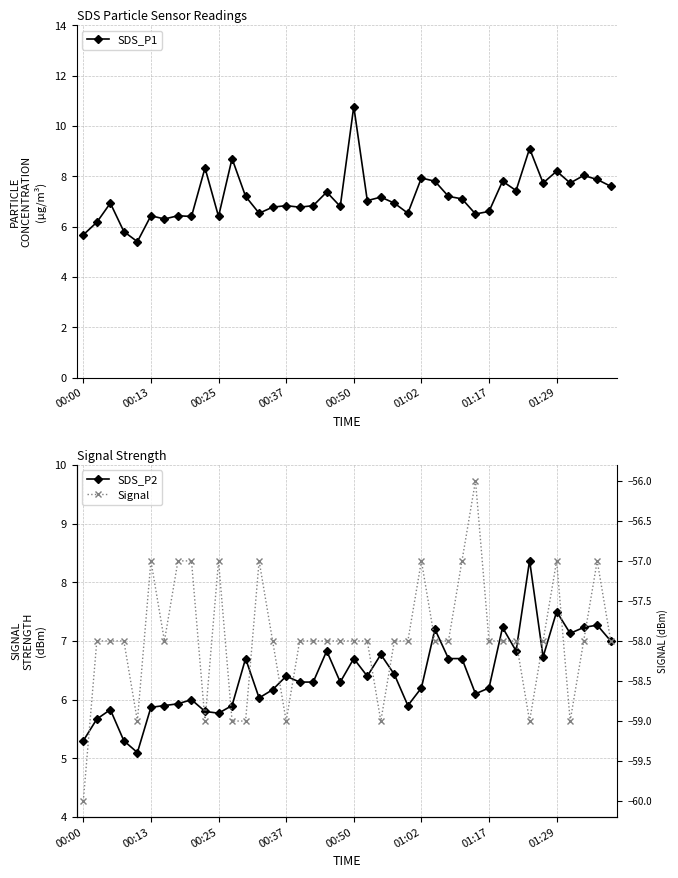

In SDS_P1, how many points are higher than both neighbors (excluding endpoints)?

14